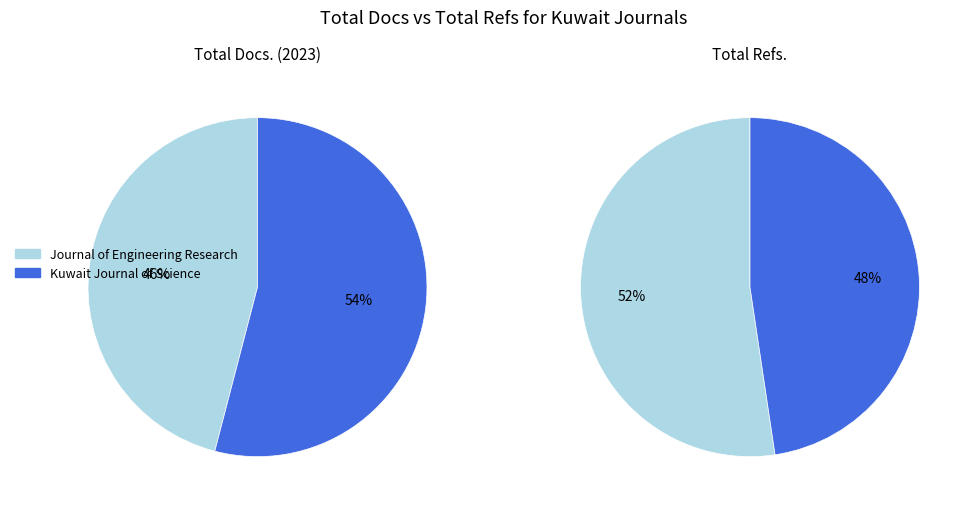

True or false: Journal of Engineering Research accounts for 32% of the total.

False